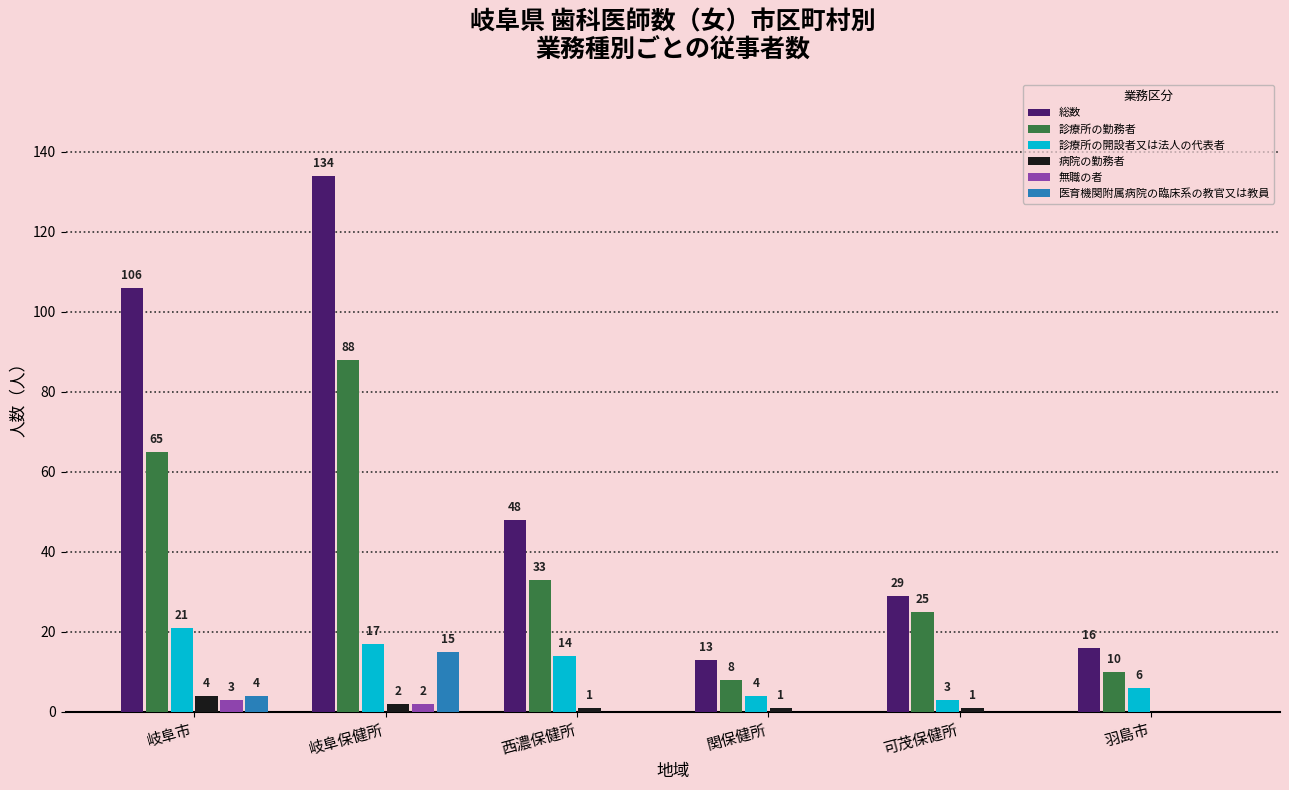

Count the number of categories in the chart.

6